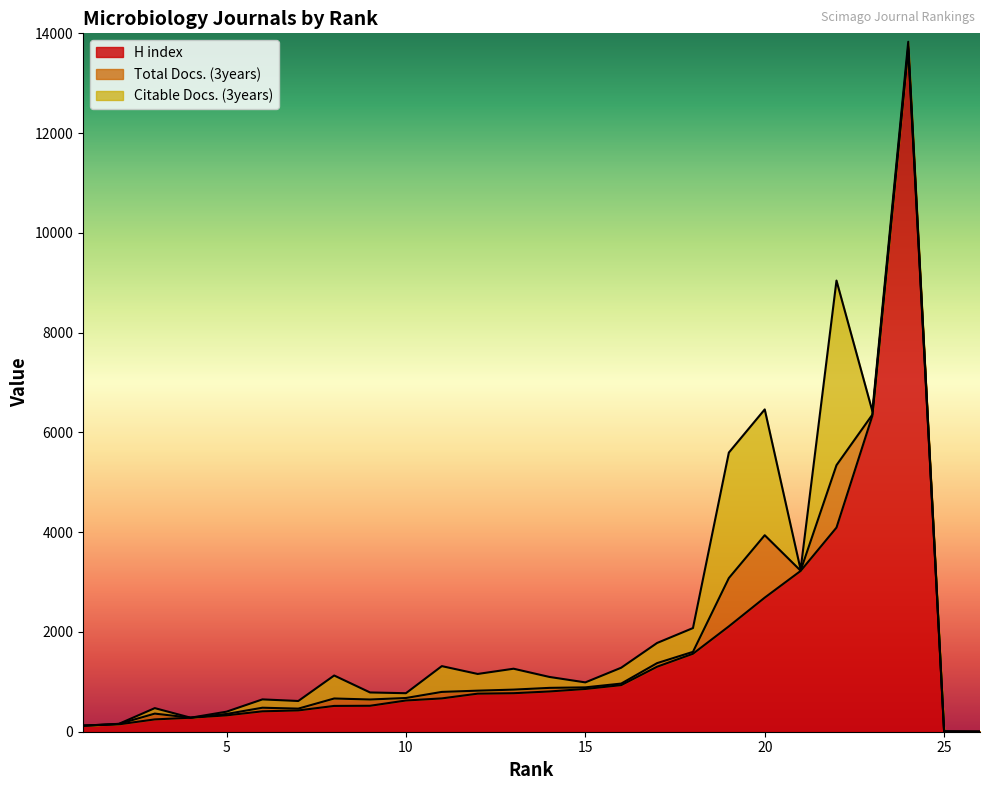

The Total Docs. (3years) series shows 53 at 11. True or false?

False